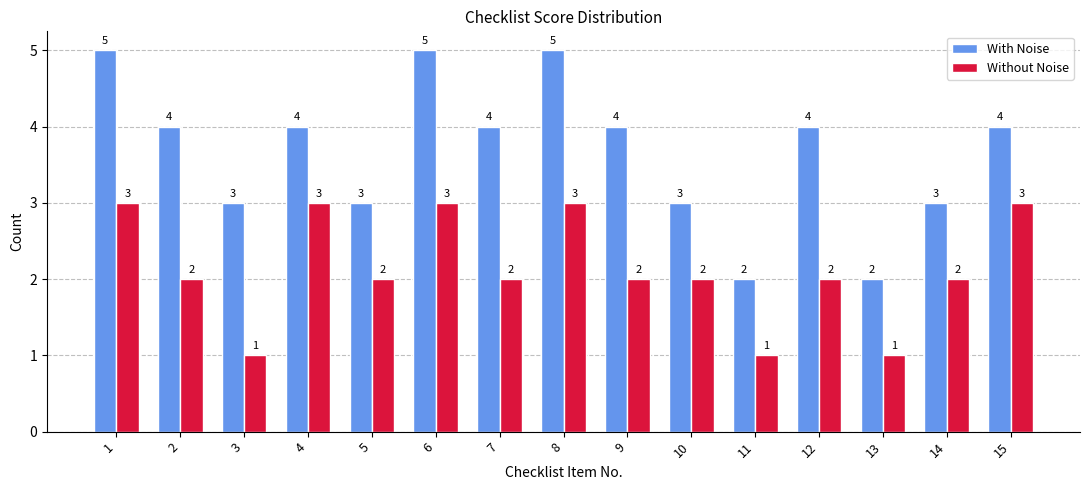

Reading right to left, list all the values displayed in this chart.

With Noise: 4	3	2	4	2	3	4	5	4	5	3	4	3	4	5
Without Noise: 3	2	1	2	1	2	2	3	2	3	2	3	1	2	3